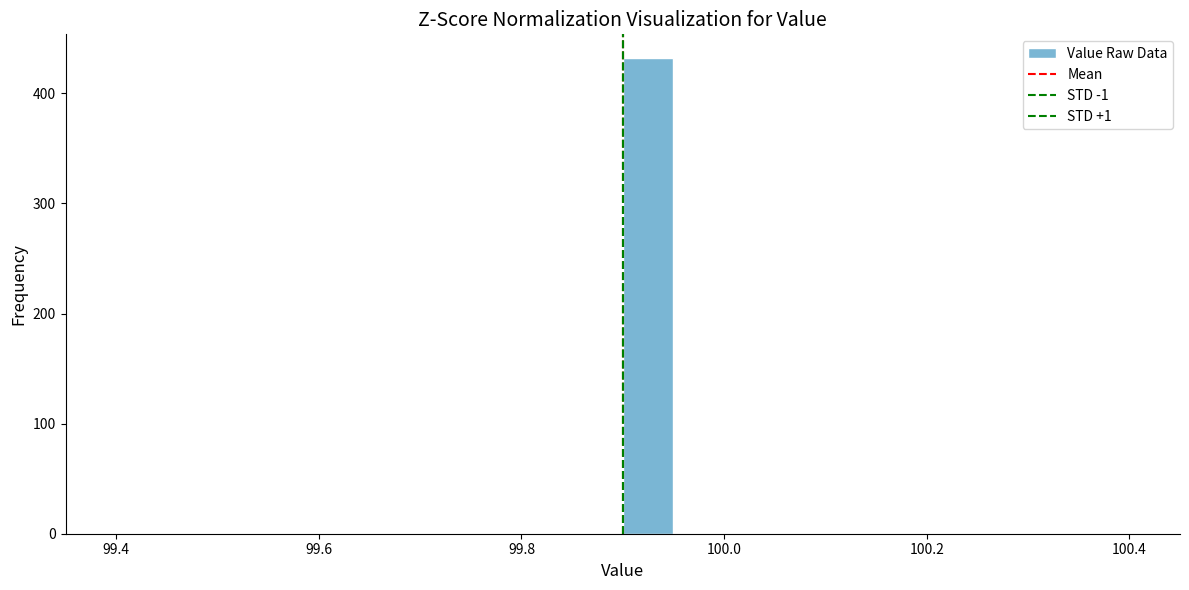

Around what value on the x-axis is the tallest bar? Give the approximate position of its centre, as read against the axis.

99.92